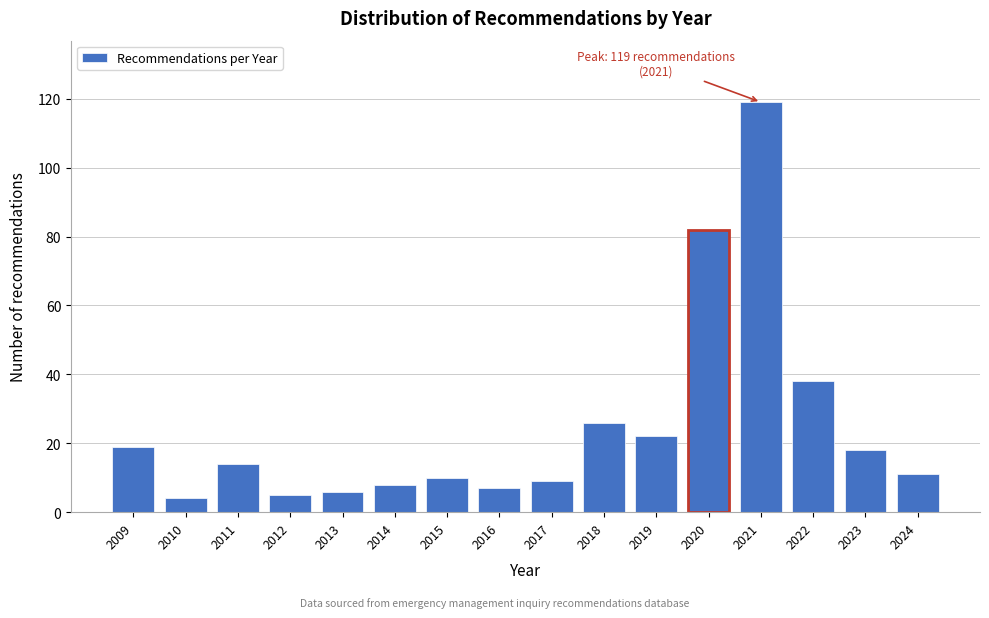

Reading left to right, transcribe all the data shown in this chart.

2009=19	2010=4	2011=14	2012=5	2013=6	2014=8	2015=10	2016=7	2017=9	2018=26	2019=22	2020=82	2021=119	2022=38	2023=18	2024=11